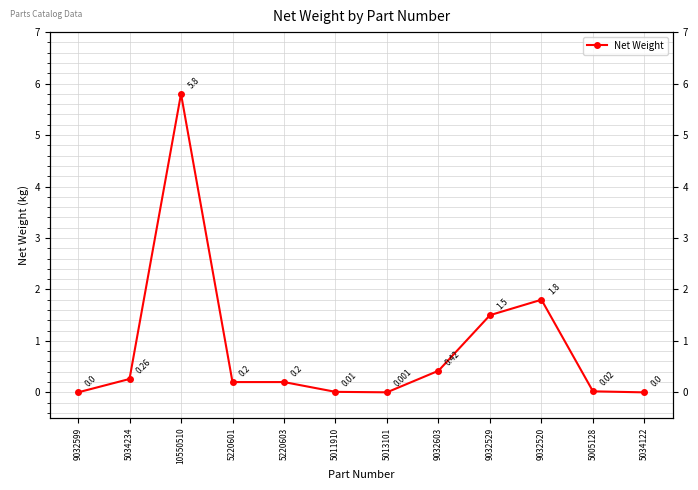

List the labels in order of value, largest first.

10550510, 9032520, 9032529, 9032603, 5034234, 5220601, 5220603, 5005128, 5011910, 5013101, 9032599, 5034122